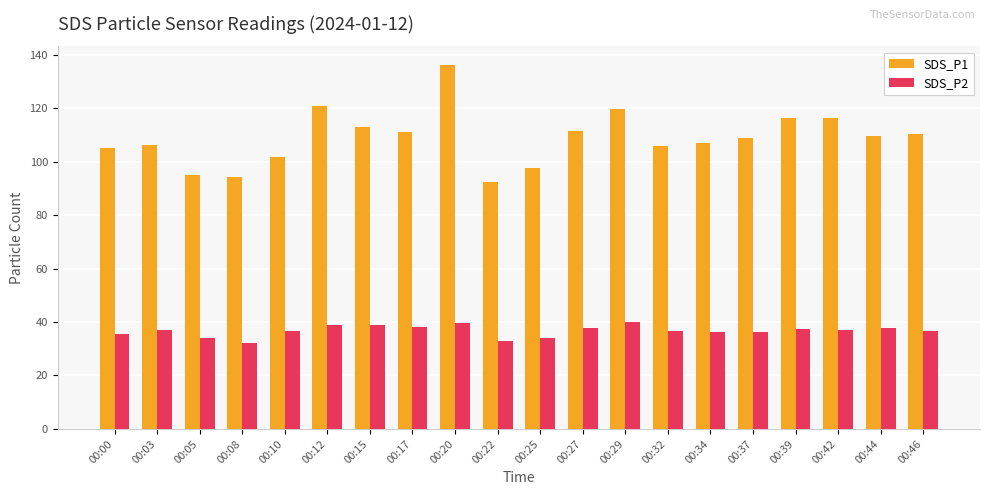

What are all the series names shown in the legend?

SDS_P1, SDS_P2